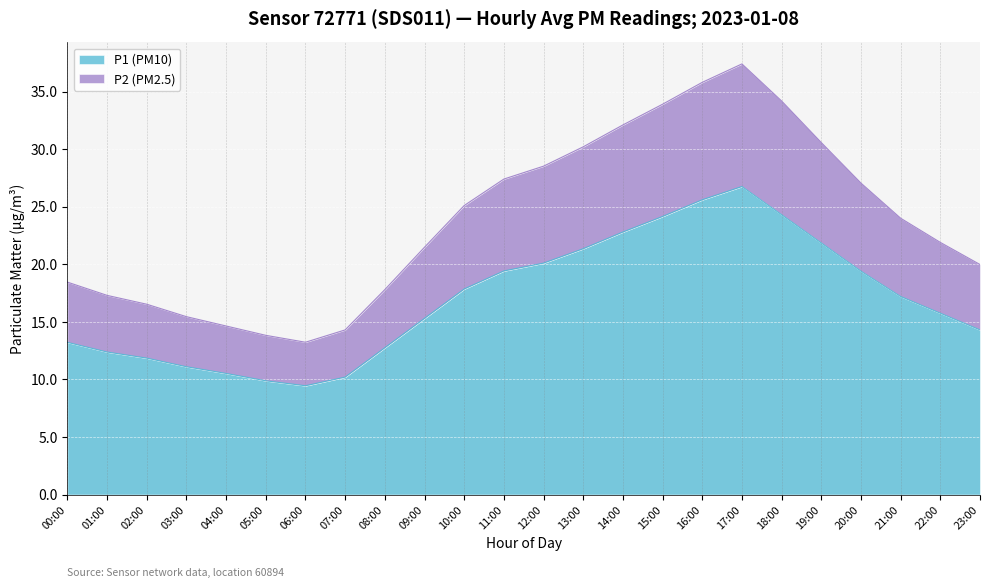

What is the total value across all series at 19:00?

30.6